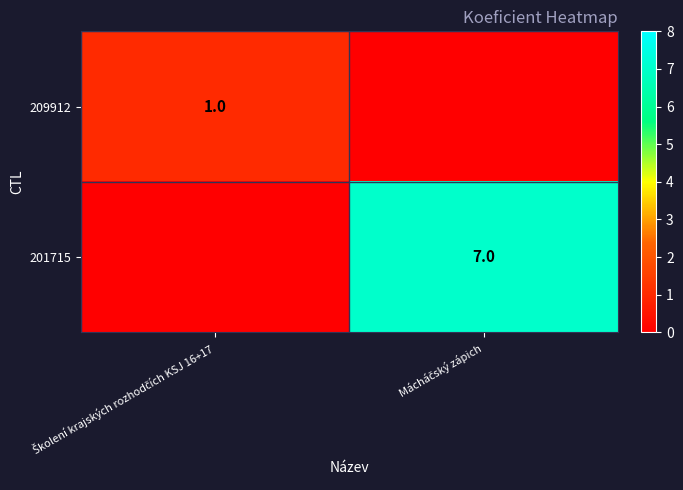

At Školení krajských rozhodčích KSJ 16+17, list the series in order from smallest to largest.

201715, 209912